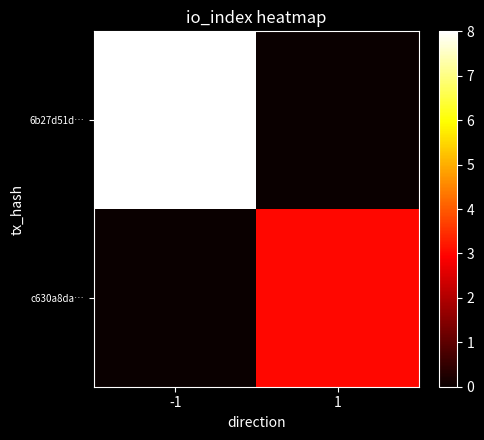

Which series has the largest range (max minus min)?

6b27d51d…